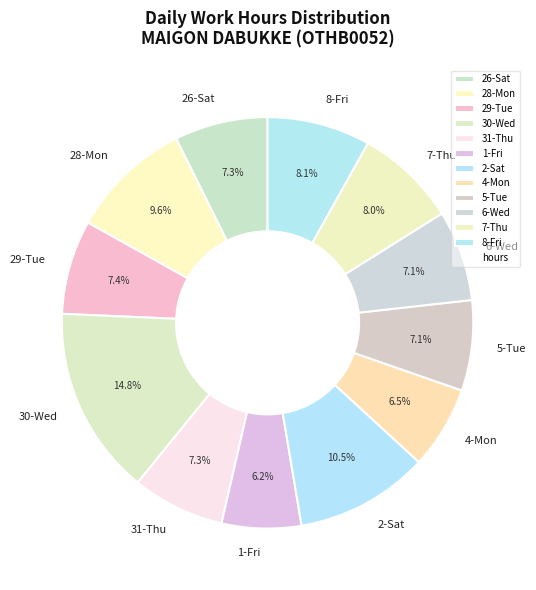

Is there any slice that represents more than half of the pie?

No